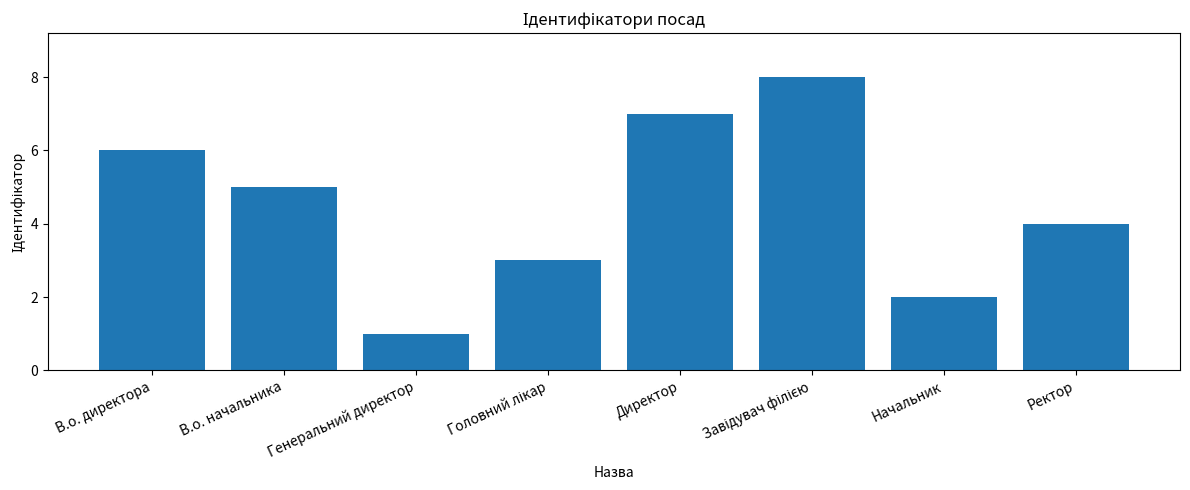

Reading right to left, list all the values displayed in this chart.

4	2	8	7	3	1	5	6